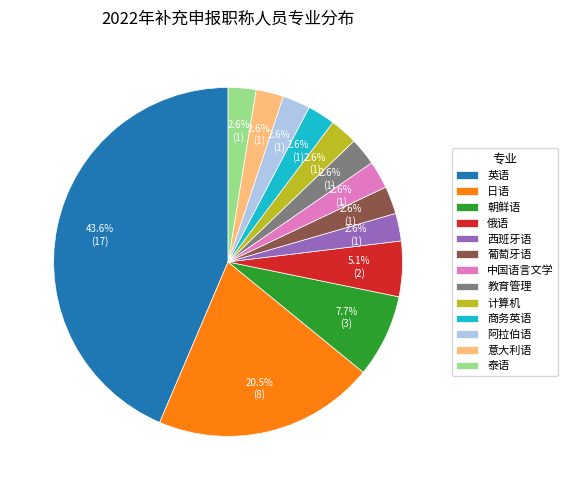

What is the largest slice in the pie chart?

英语